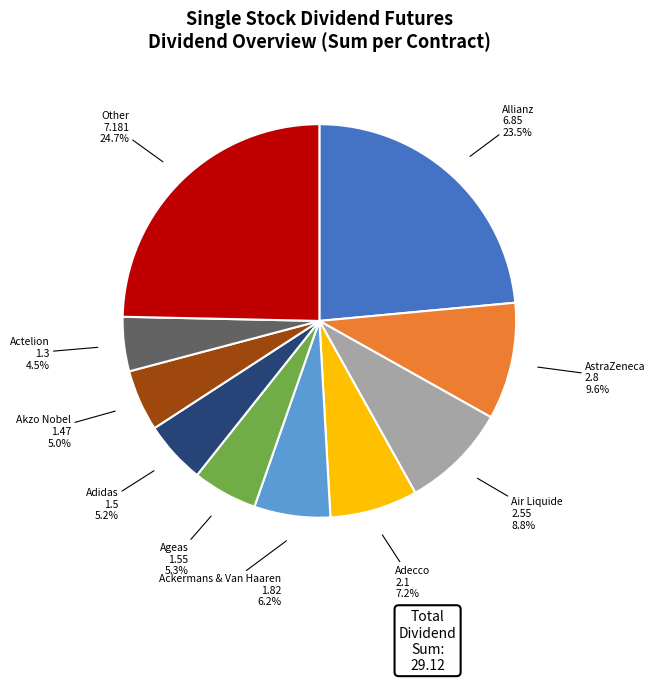

What is the ratio of the value at Ackermans & Van Haaren to the value at Adecco?

0.9